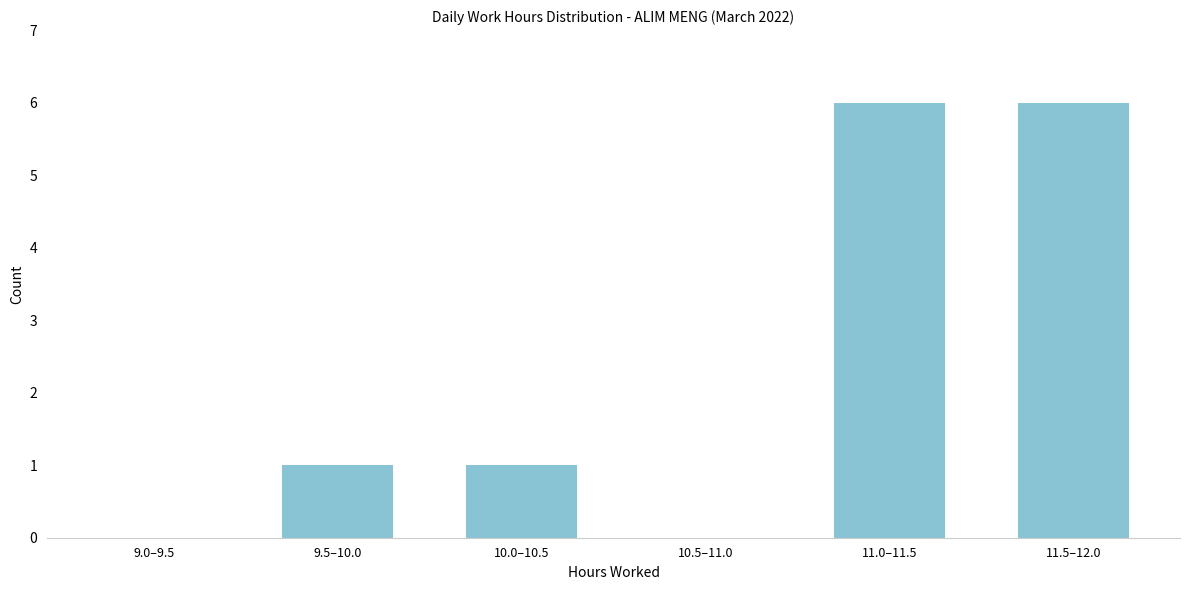

Reading left to right, transcribe all the data shown in this chart.

9.0–9.5=0	9.5–10.0=1	10.0–10.5=1	10.5–11.0=0	11.0–11.5=6	11.5–12.0=6